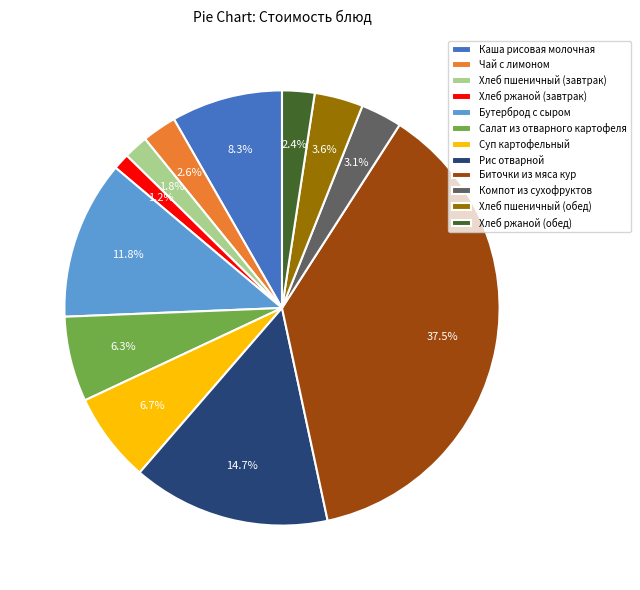

Between Чай с лимоном and Суп картофельный, which is larger?

Суп картофельный